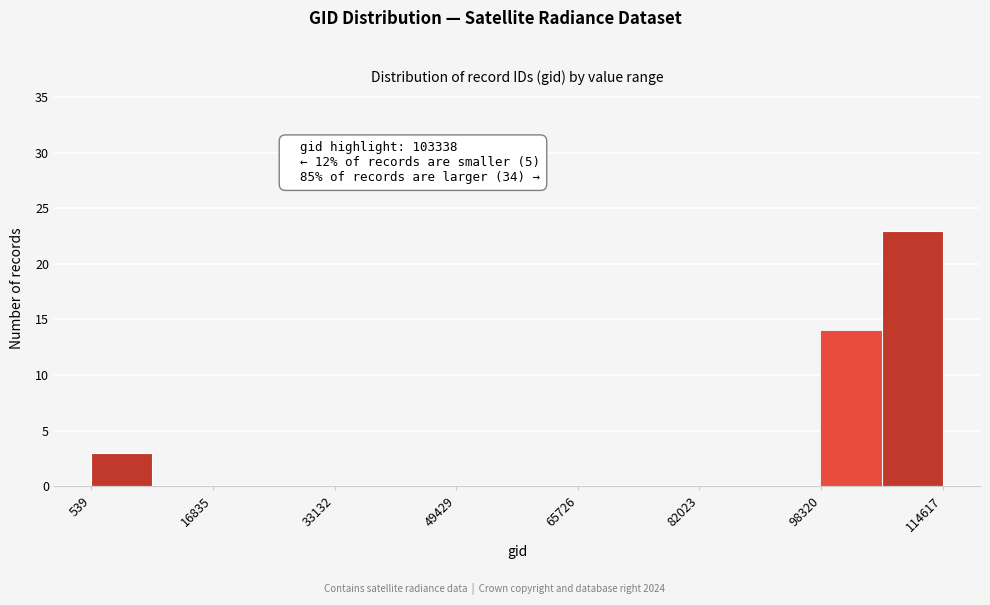

Over which range of the x-axis is the bar tallest?

106000 to 114000